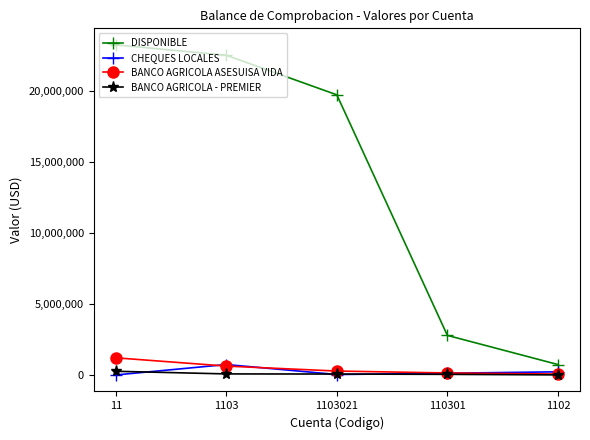

How many data points in BANCO AGRICOLA - PREMIER are above 64124?

3